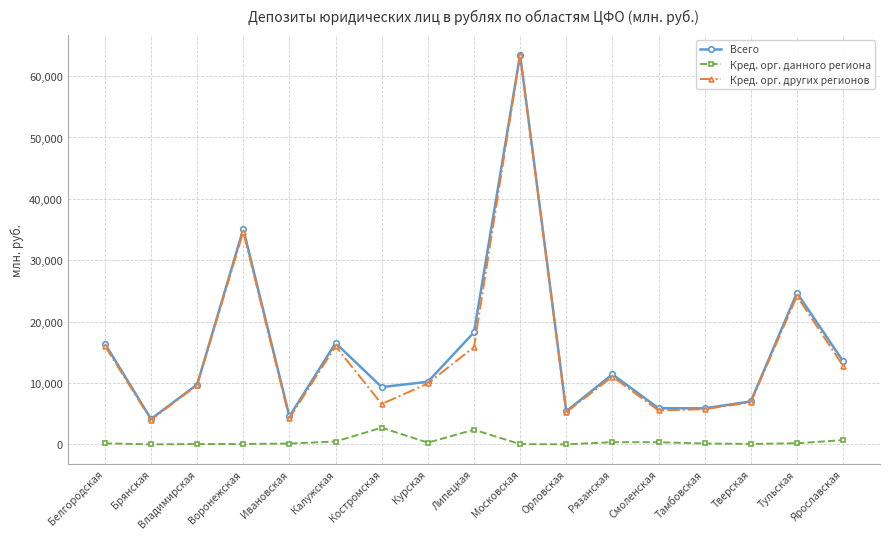

True or false: Кред. орг. данного региона and Всего cross at least once.

False